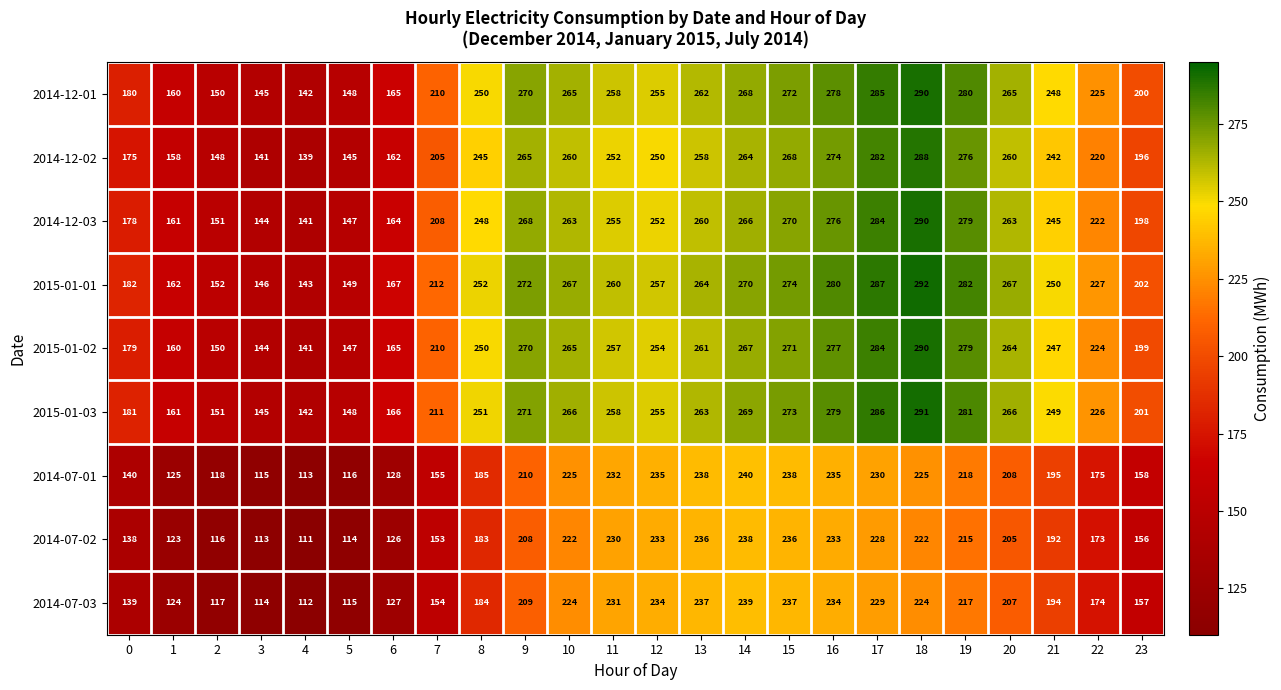

How many data points in 2014-07-03 are less than 207?

12